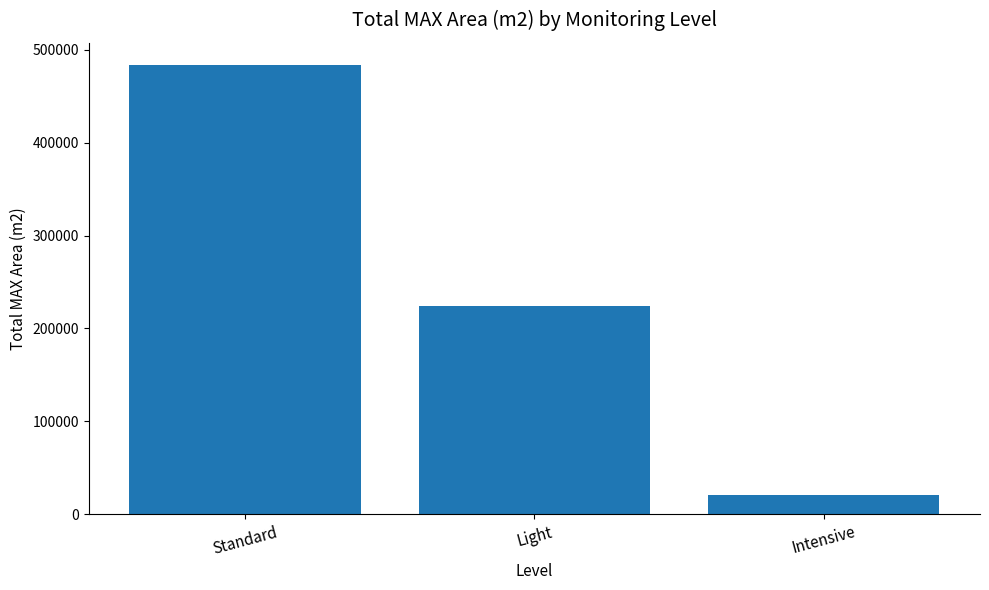

At which label does the data first exceed 223848?

Standard